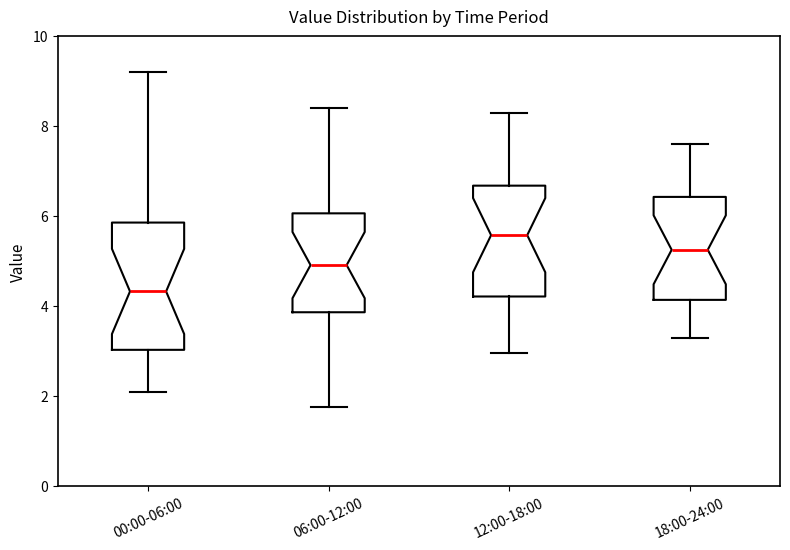

Where does the lower whisker of the box for 00:00-06:00 end on the y-axis? The values are not printed on the chart, so give them approximately, as read against the axis.

2.2